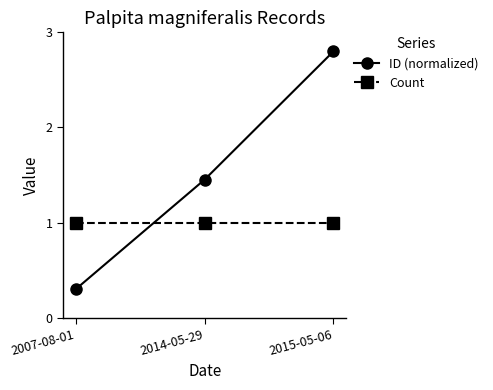

What is the total value across all series at 2015-05-06?

3.8